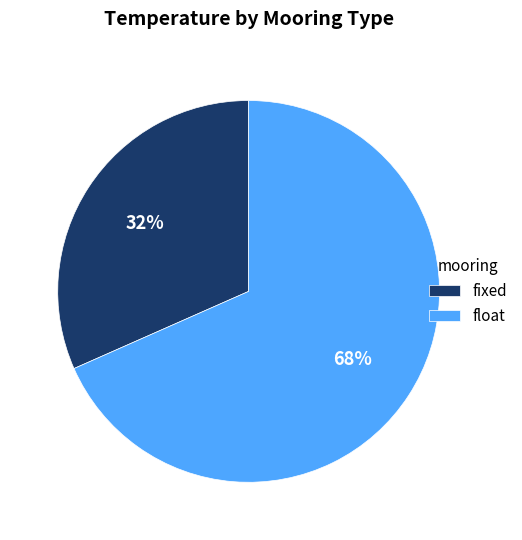

Combined, do float and fixed account for over 50%?

Yes